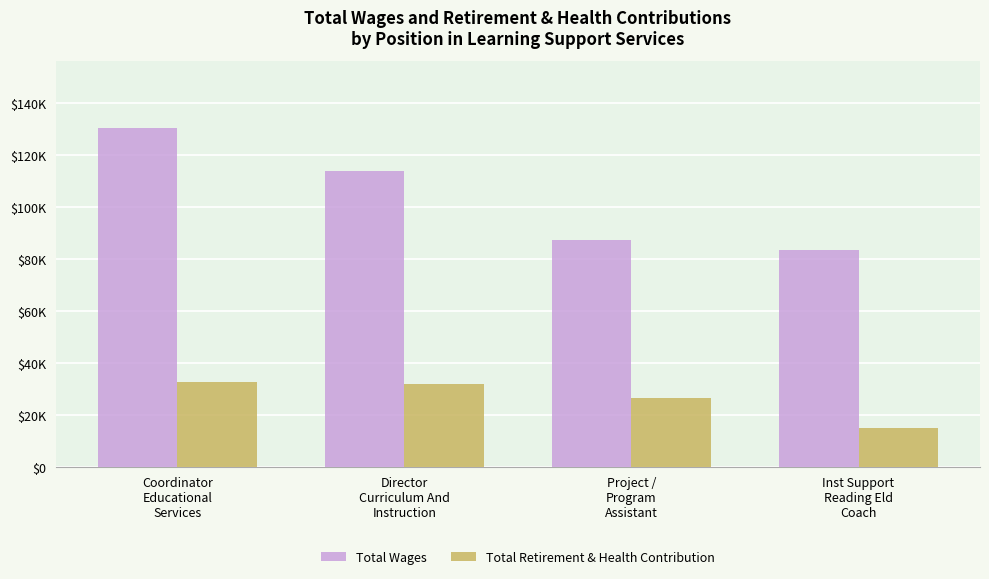

Reading right to left, what are all the values shown in this chart?

Total Wages: 83426	87170	113817	130217
Total Retirement & Health Contribution: 14744	26604	31958	32536